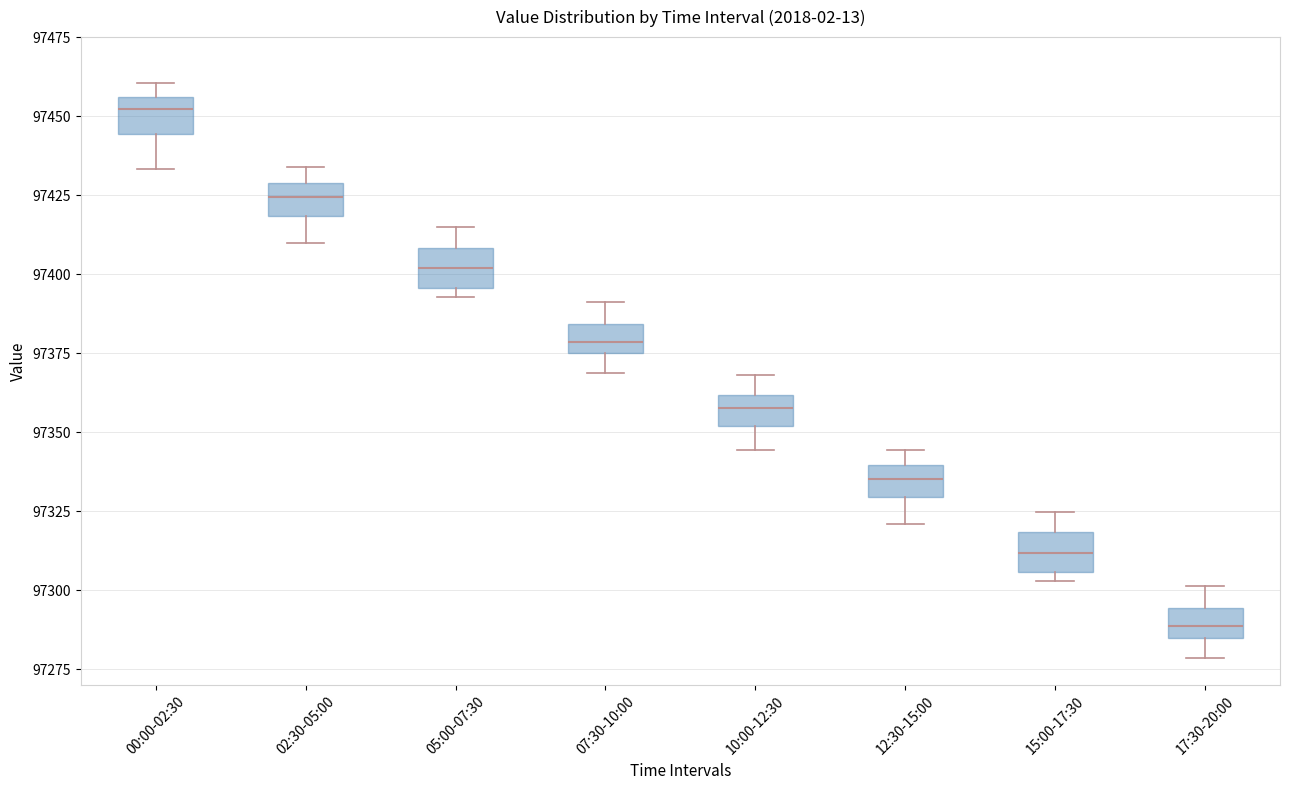

Which box's median line is the lowest?

17:30-20:00